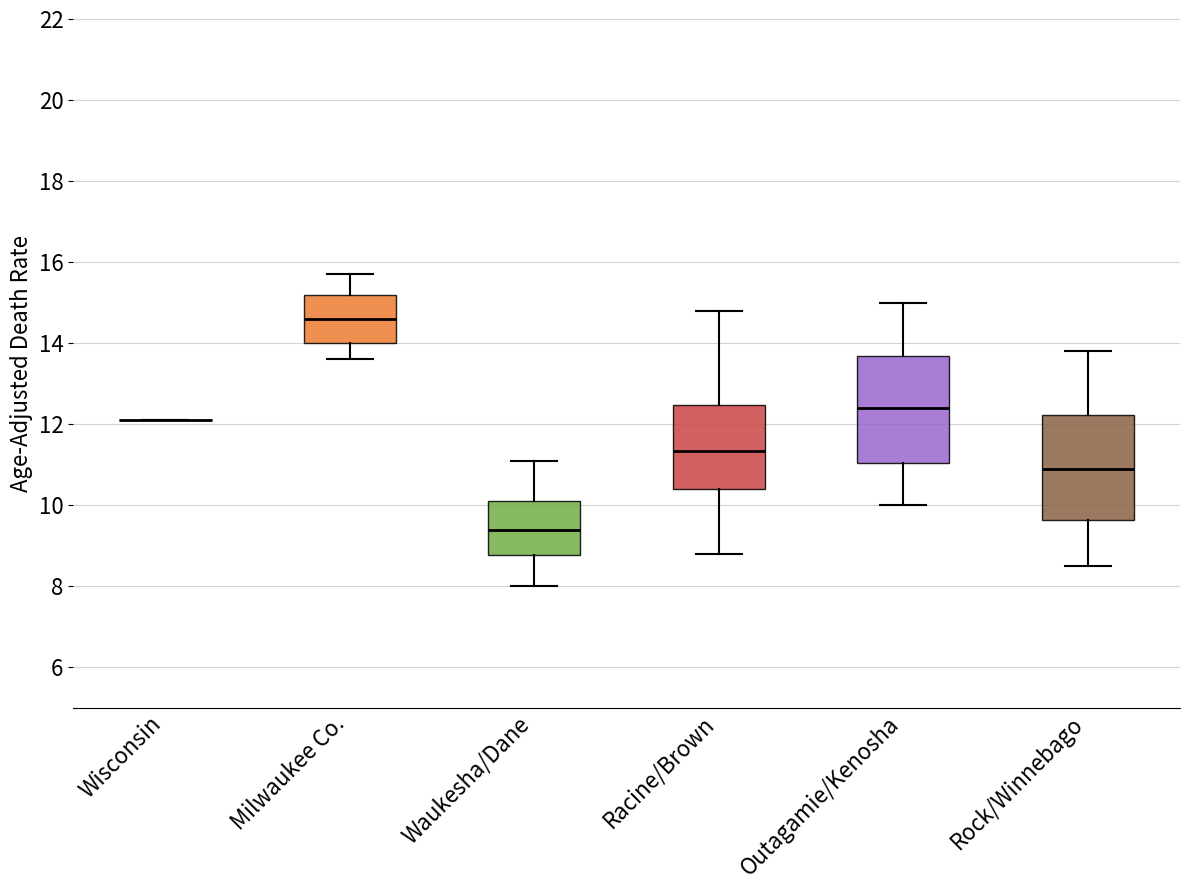

Where is the lower edge of the box for Milwaukee Co. on the y-axis? The values are not printed on the chart, so give them approximately, as read against the axis.

14.0